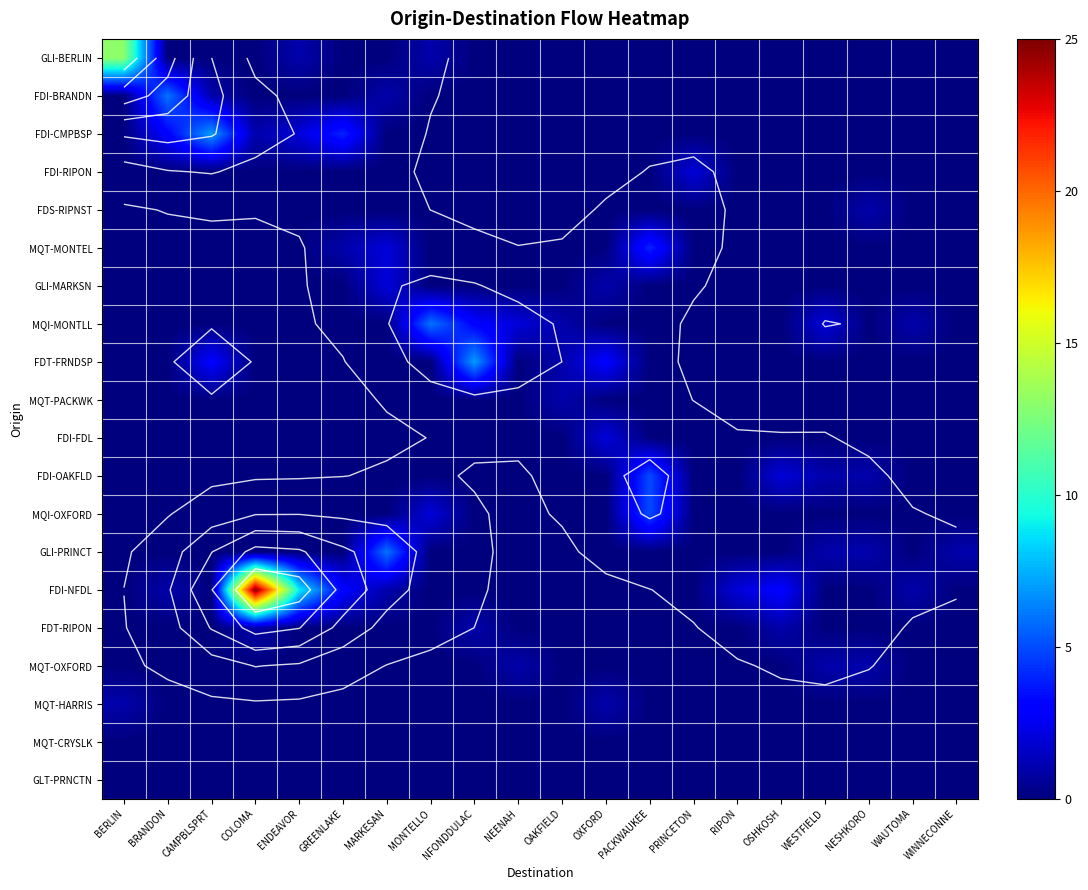

How many data points does each series have?

20